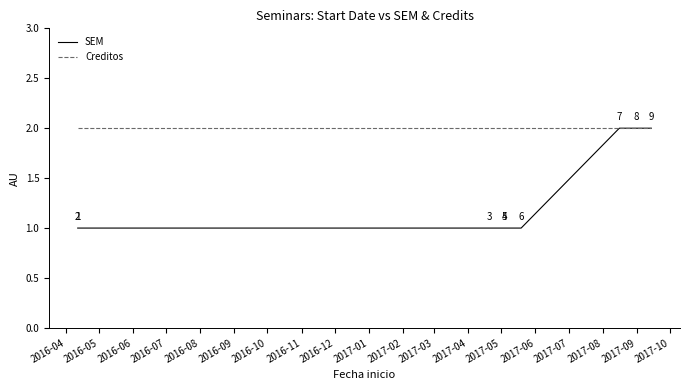

Reading left to right, list all the values displayed in this chart.

SEM: 1	1	1	1	1	1	2	2	2
Creditos: 2	2	2	2	2	2	2	2	2